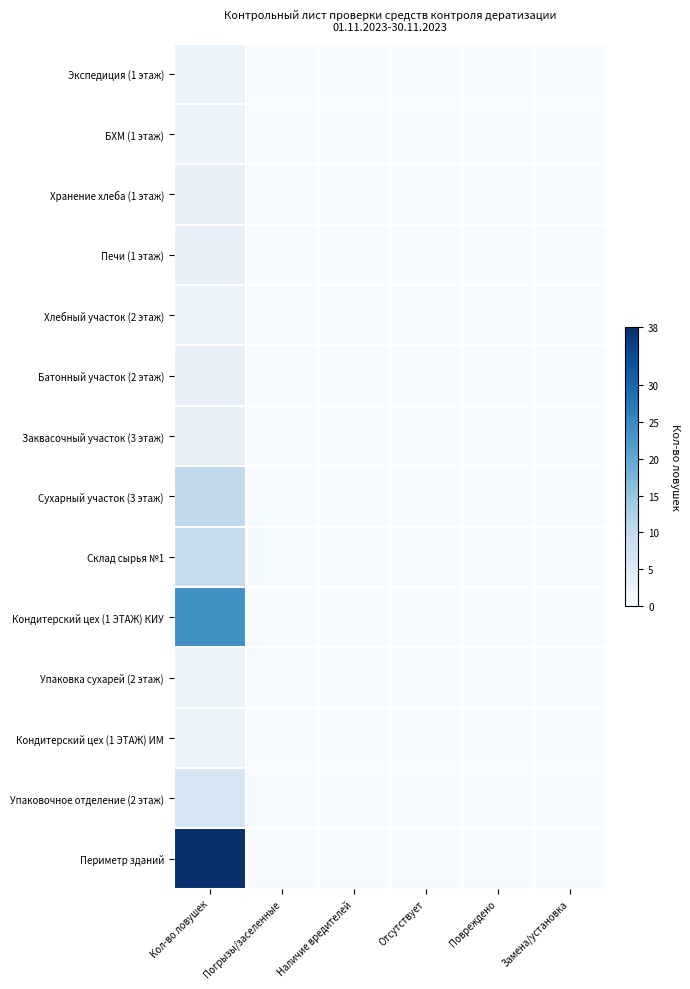

Reading left to right, extract all data points from this chart.

Экспедиция (1 этаж): Кол-во ловушек=2	Погрызы/заселенные=0	Наличие вредителей=0	Отсутствует=0	Повреждено=0	Замена/установка=0
БХМ (1 этаж): Кол-во ловушек=2	Погрызы/заселенные=0	Наличие вредителей=0	Отсутствует=0	Повреждено=0	Замена/установка=0
Хранение хлеба (1 этаж): Кол-во ловушек=3	Погрызы/заселенные=0	Наличие вредителей=0	Отсутствует=0	Повреждено=0	Замена/установка=0
Печи (1 этаж): Кол-во ловушек=3	Погрызы/заселенные=0	Наличие вредителей=0	Отсутствует=0	Повреждено=0	Замена/установка=0
Хлебный участок (2 этаж): Кол-во ловушек=2	Погрызы/заселенные=0	Наличие вредителей=0	Отсутствует=0	Повреждено=0	Замена/установка=0
Батонный участок (2 этаж): Кол-во ловушек=3	Погрызы/заселенные=0	Наличие вредителей=0	Отсутствует=0	Повреждено=0	Замена/установка=0
Заквасочный участок (3 этаж): Кол-во ловушек=3	Погрызы/заселенные=0	Наличие вредителей=0	Отсутствует=0	Повреждено=0	Замена/установка=0
Сухарный участок (3 этаж): Кол-во ловушек=10	Погрызы/заселенные=0	Наличие вредителей=0	Отсутствует=0	Повреждено=0	Замена/установка=0
Склад сырья №1: Кол-во ловушек=9	Погрызы/заселенные=0	Наличие вредителей=0	Отсутствует=0	Повреждено=0	Замена/установка=0
Кондитерский цех (1 ЭТАЖ) КИУ: Кол-во ловушек=24	Погрызы/заселенные=0	Наличие вредителей=0	Отсутствует=0	Повреждено=0	Замена/установка=0
Упаковка сухарей (2 этаж): Кол-во ловушек=2	Погрызы/заселенные=0	Наличие вредителей=0	Отсутствует=0	Повреждено=0	Замена/установка=0
Кондитерский цех (1 ЭТАЖ) ИМ: Кол-во ловушек=2	Погрызы/заселенные=0	Наличие вредителей=0	Отсутствует=0	Повреждено=0	Замена/установка=0
Упаковочное отделение (2 этаж): Кол-во ловушек=6	Погрызы/заселенные=0	Наличие вредителей=0	Отсутствует=0	Повреждено=0	Замена/установка=0
Периметр зданий: Кол-во ловушек=38	Погрызы/заселенные=0	Наличие вредителей=0	Отсутствует=0	Повреждено=0	Замена/установка=0